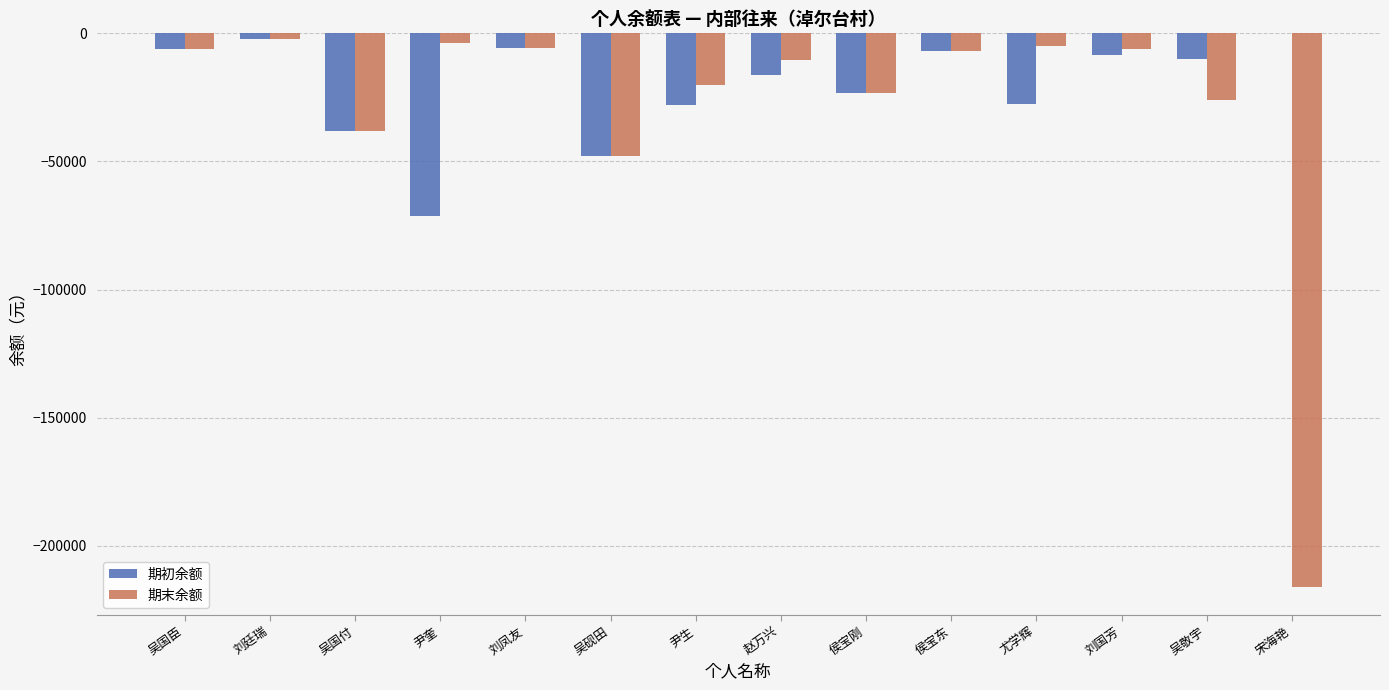

Which label corresponds to the largest value in the chart?

宋海艳